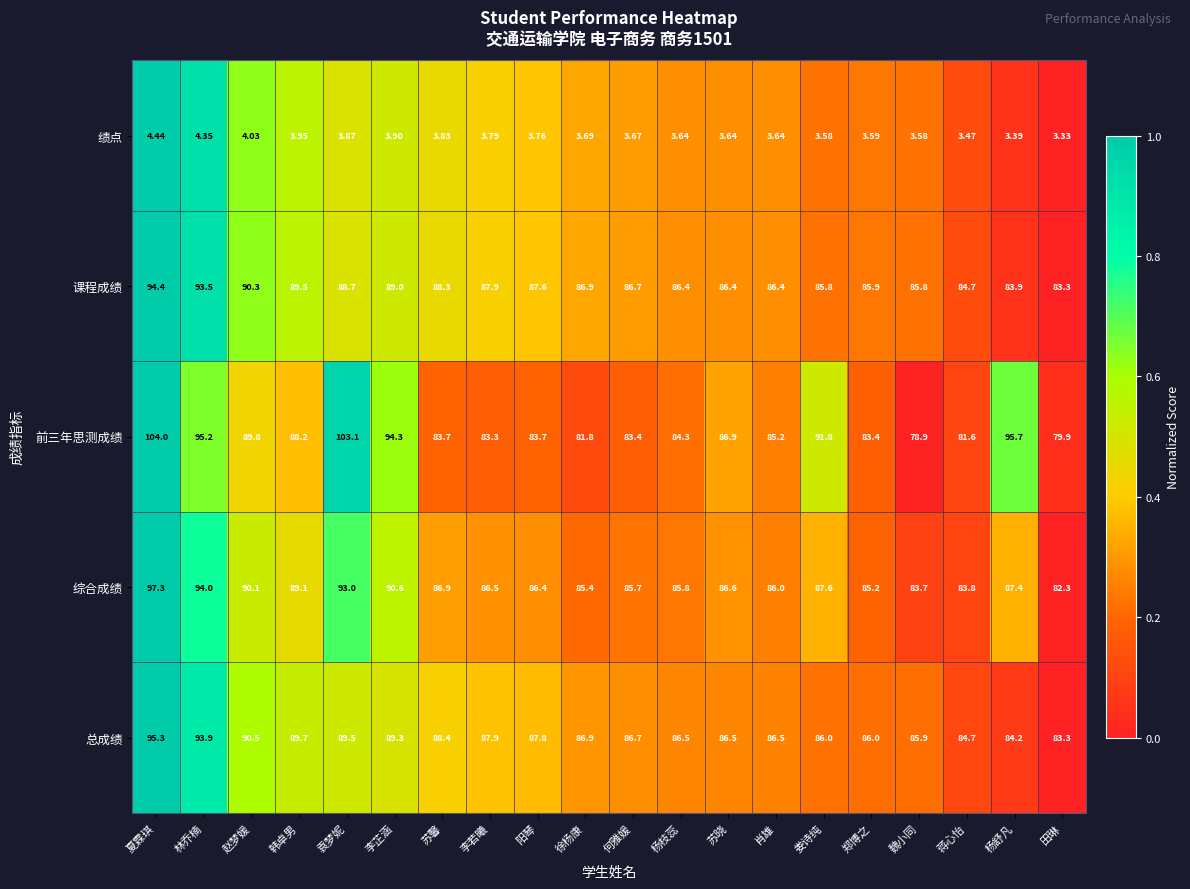

How many distinct data groups are displayed?

5